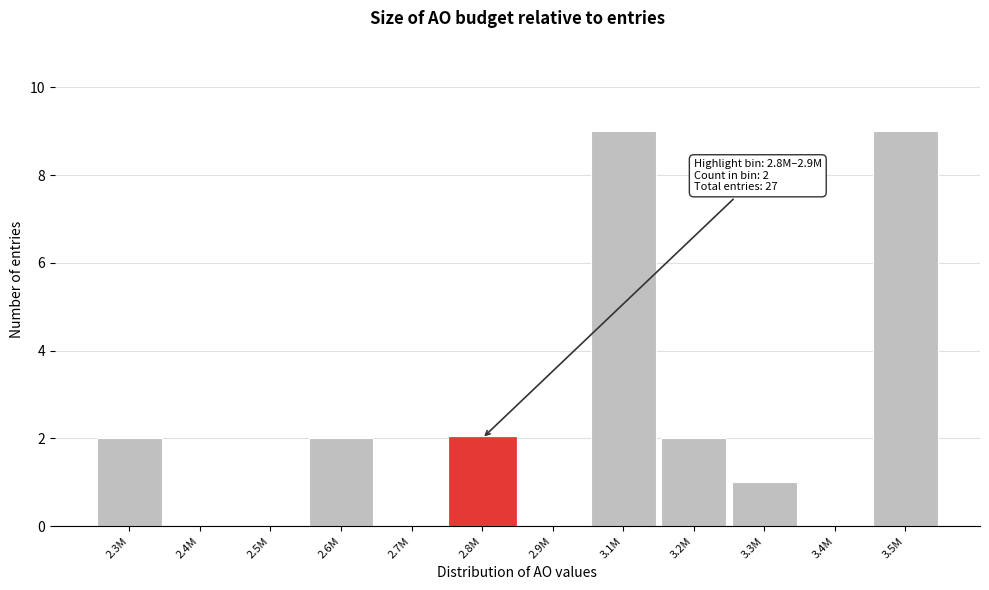

Reading right to left, transcribe all the data shown in this chart.

3.5M=9	3.4M=0	3.3M=1	3.2M=2	3.1M=9	2.9M=0	2.8M=2	2.7M=0	2.6M=2	2.5M=0	2.4M=0	2.3M=2